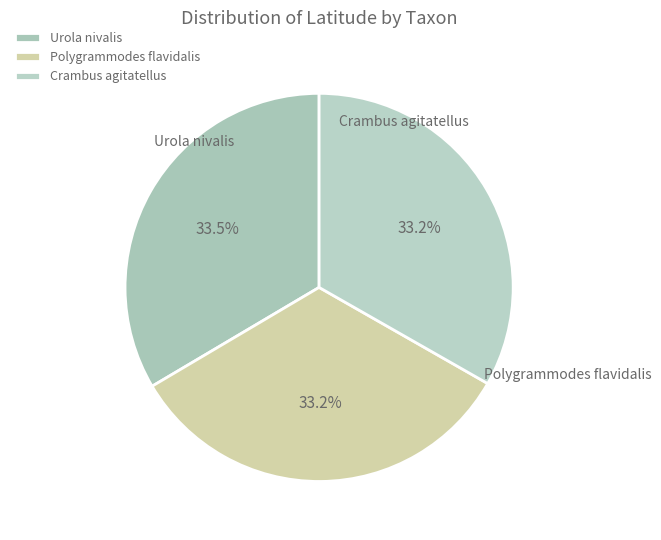

True or false: Polygrammodes flavidalis accounts for 44% of the total.

False